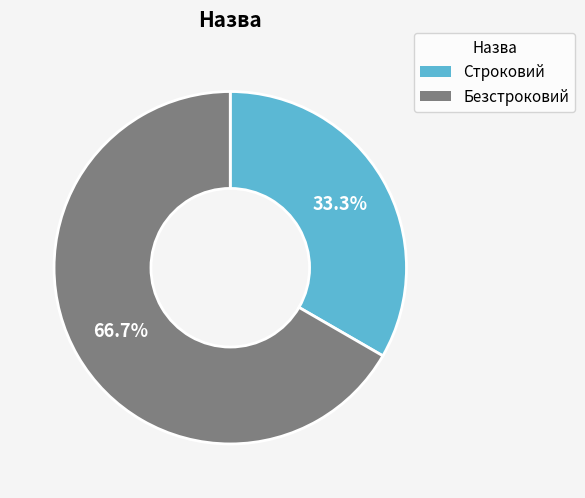

To the nearest percent, what portion does Безстроковий represent?

67%